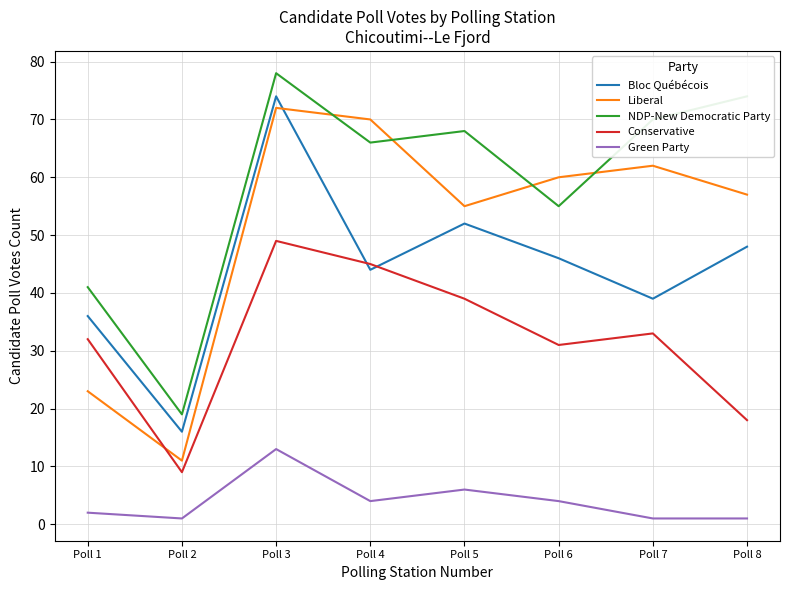

Rank the categories by Bloc Québécois value from lowest to highest.

Poll 2, Poll 1, Poll 7, Poll 4, Poll 6, Poll 8, Poll 5, Poll 3